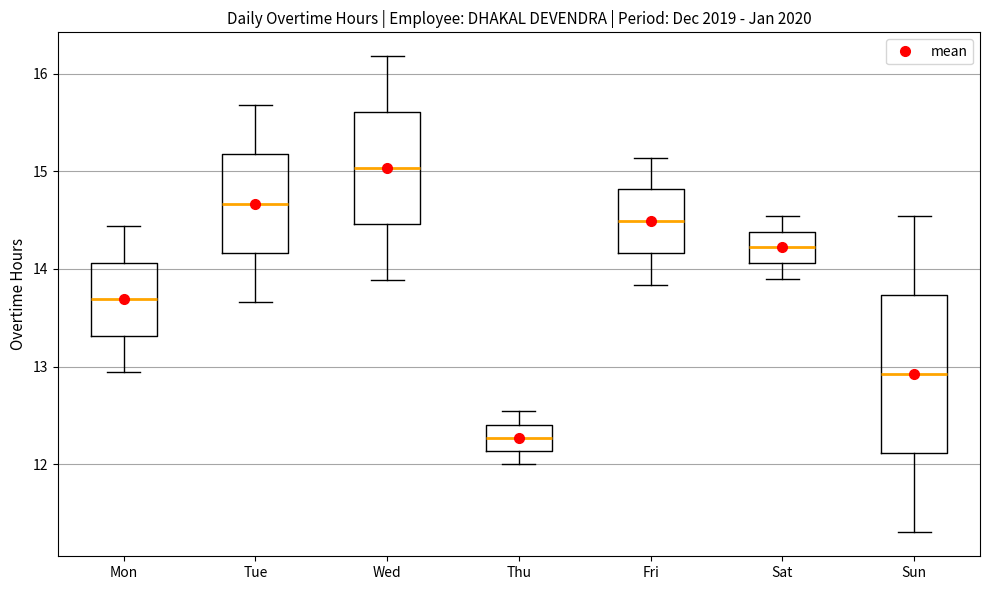

Which box has the highest median line?

Wed